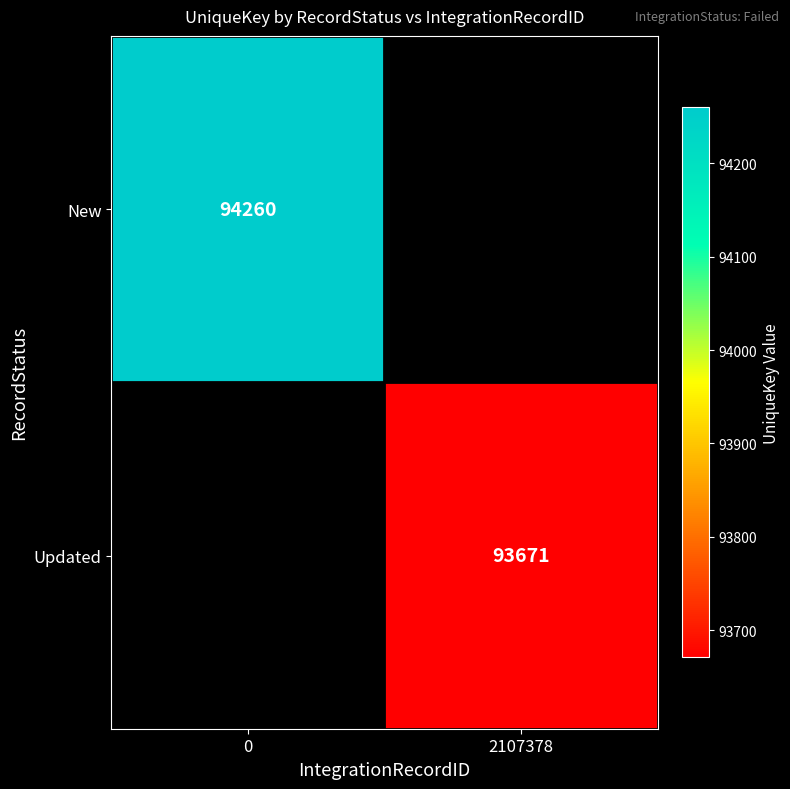

The value of New at 0 is 94260. True or false?

True